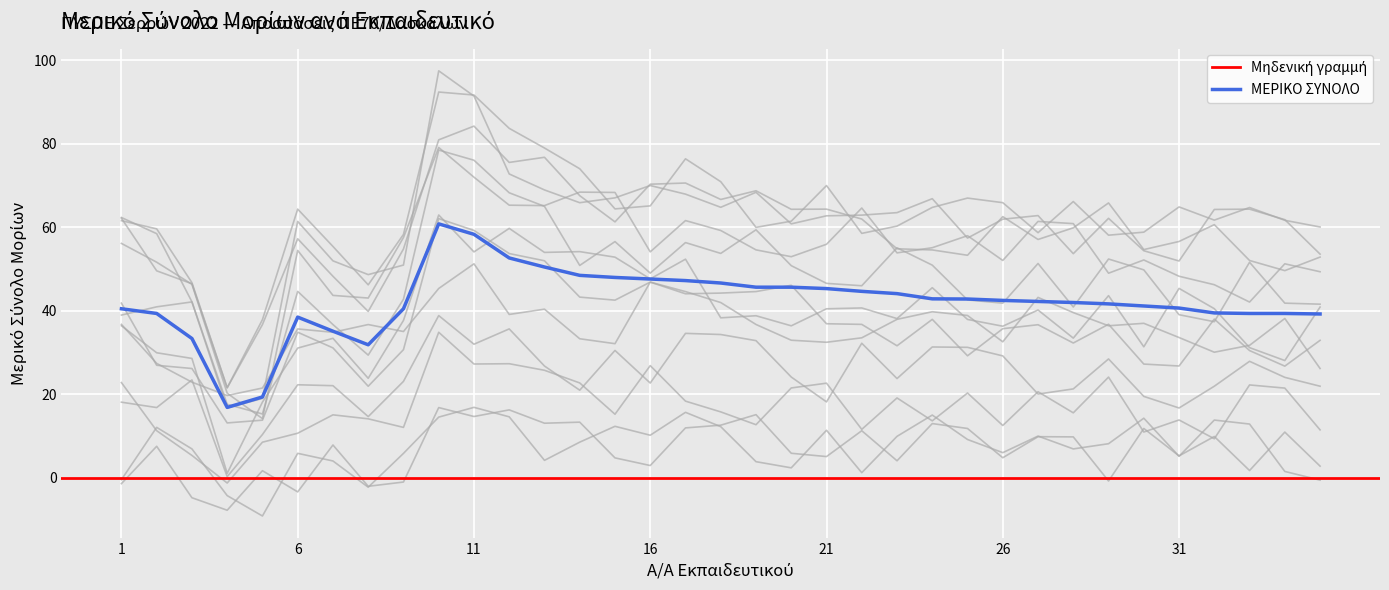

Count the number of categories in the chart.

35